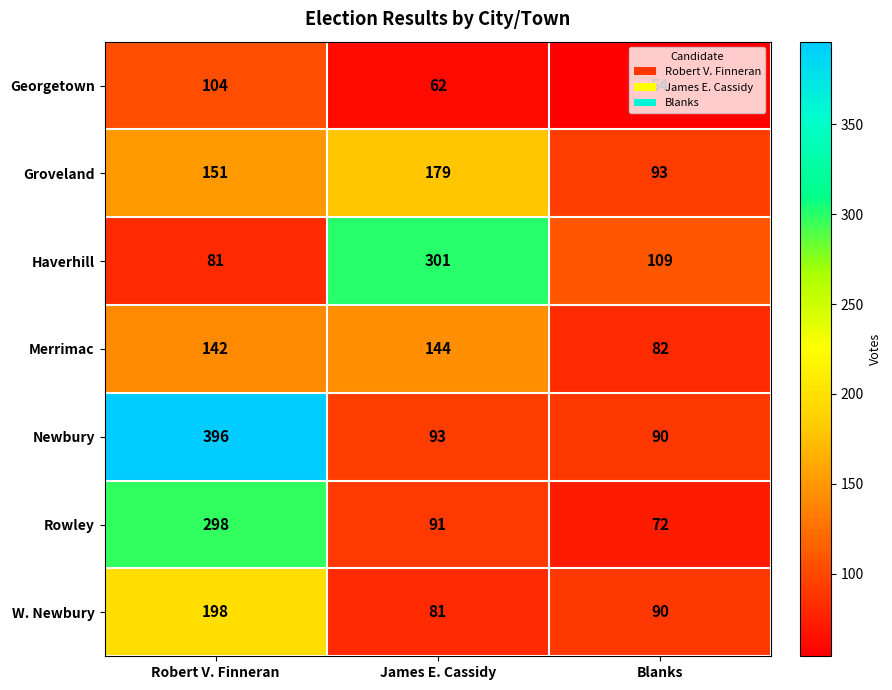

At which category is the sum across all series the highest?

Robert V. Finneran